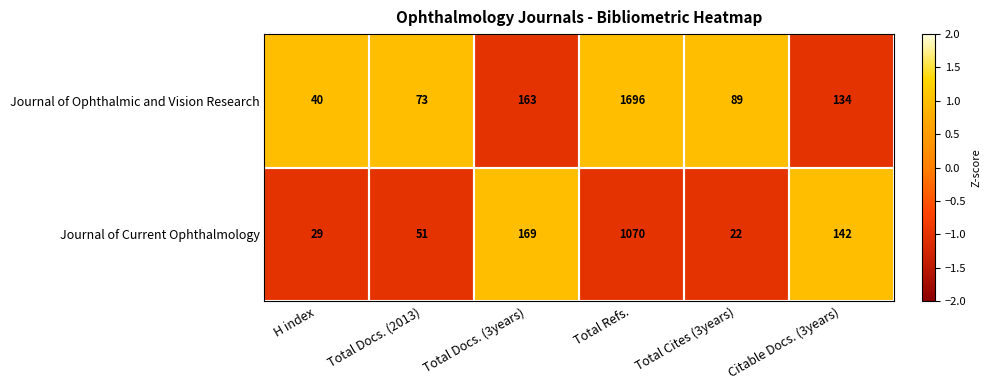

What is the approximate value of Journal of Current Ophthalmology at Total Docs. (2013)?

51